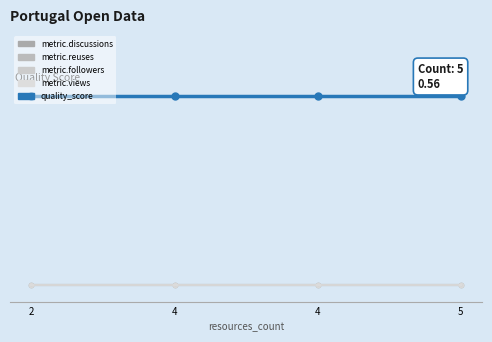

Reading right to left, transcribe all the data shown in this chart.

metric.discussions: 0.0	0.0	0.0	0.0
metric.reuses: 0.0	0.0	0.0	0.0
metric.followers: 0.0	0.0	0.0	0.0
metric.views: 0.0	0.0	0.0	0.0
quality_score: 0.6	0.6	0.6	0.6